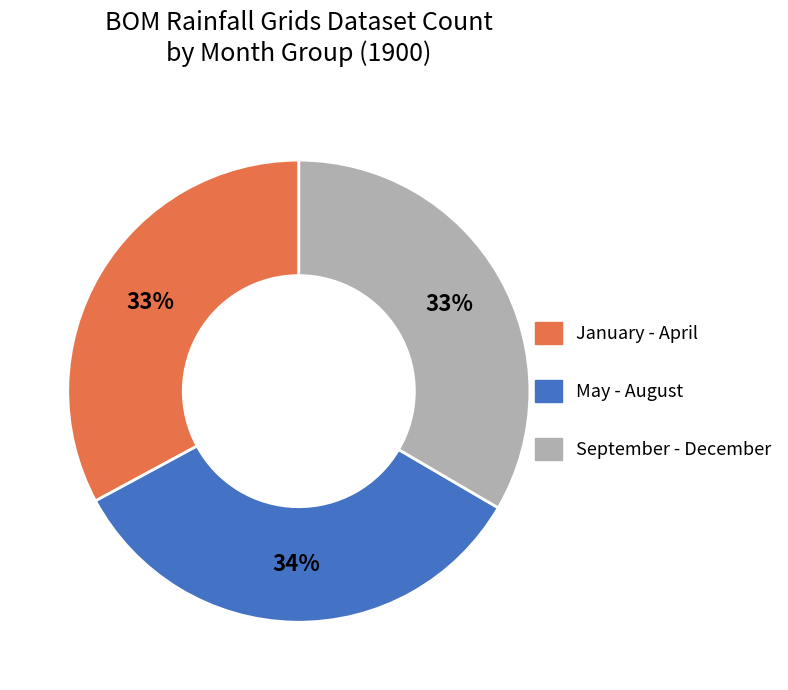

Is May - August the majority of the pie?

No